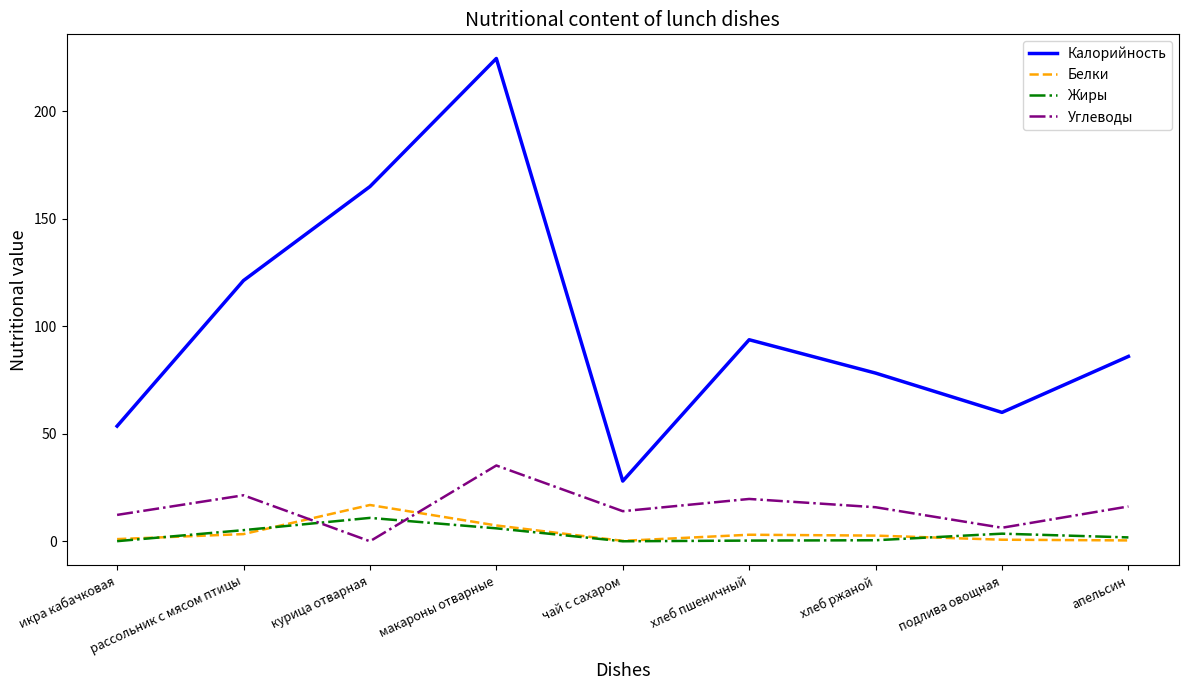

Which series has the largest total across all categories?

Калорийность